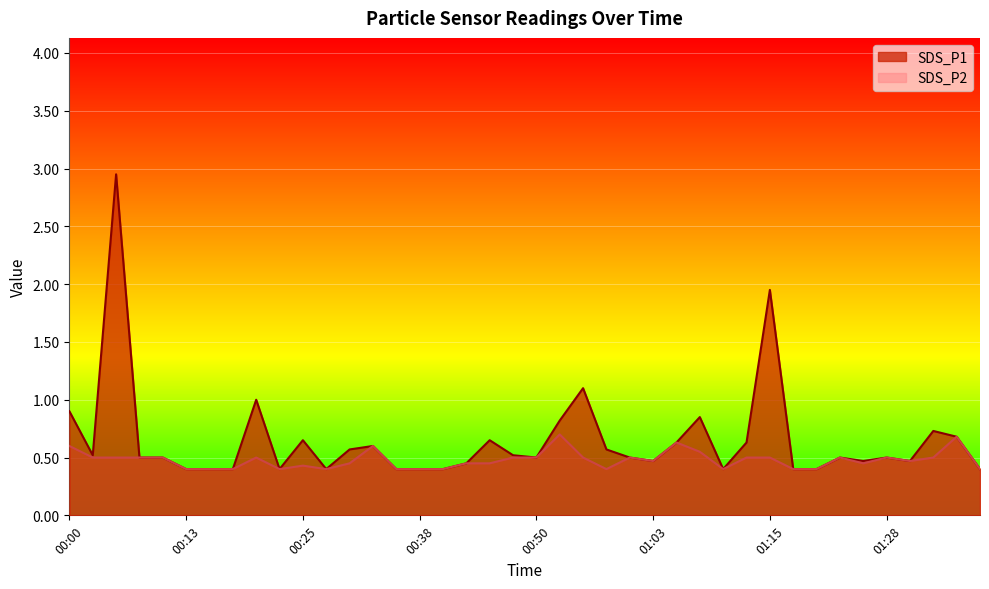

Which series changed the most between 00:15 and 01:18?

SDS_P1